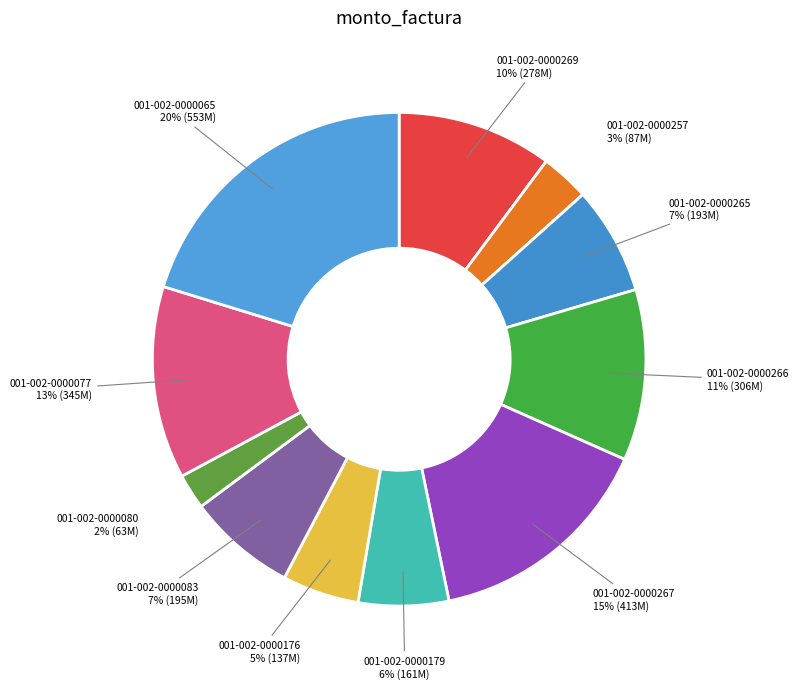

Is it true that 001-002-0000269 is 10% of the pie?

True